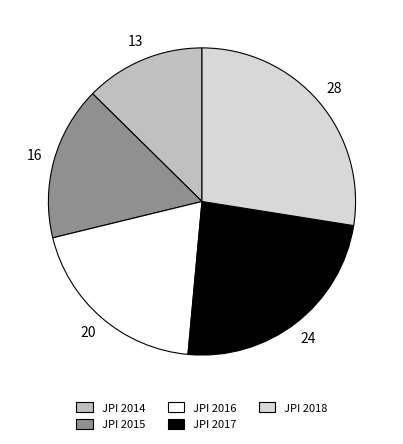

Is there any slice that represents more than half of the pie?

No